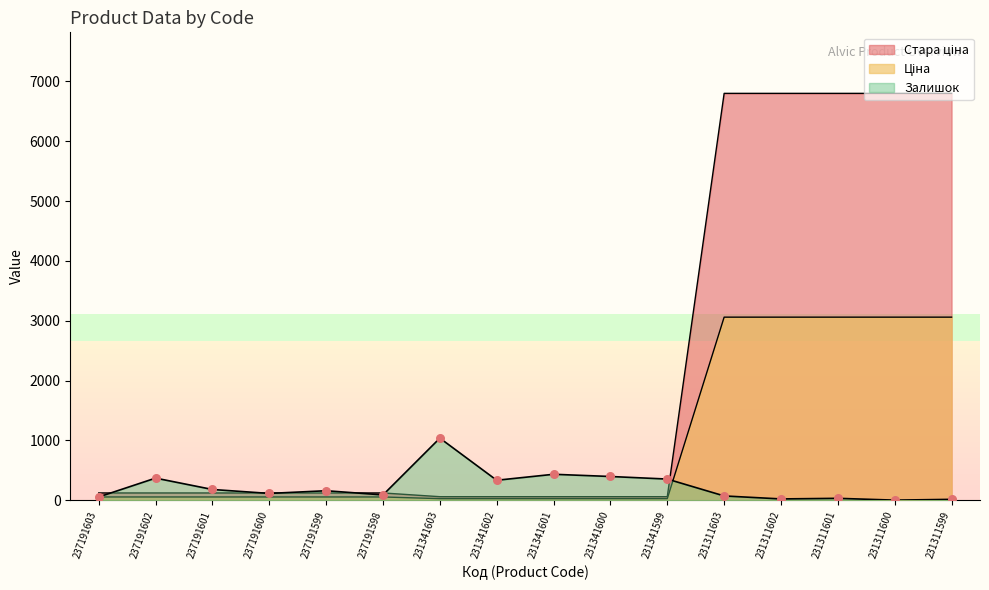

At how many categories does at least one series exceed 1509?

5